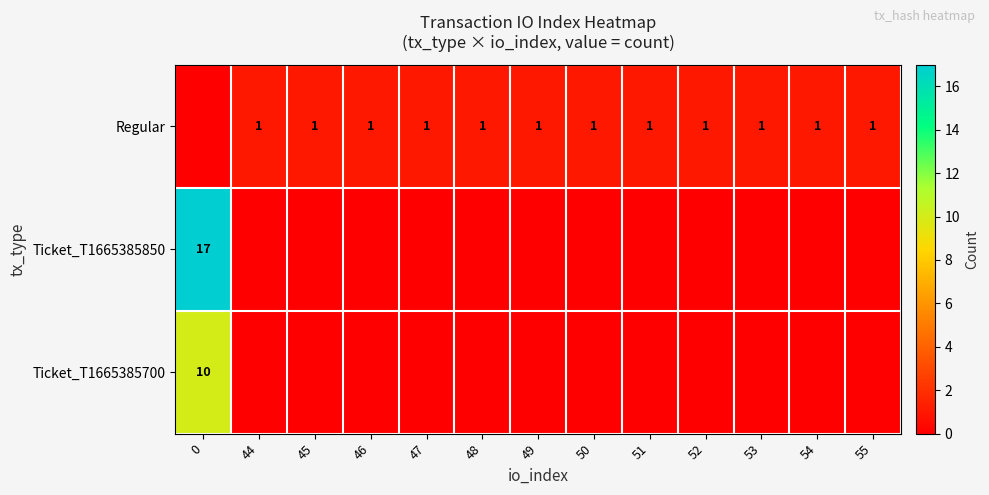

What is the difference between the highest and lowest values at 0?

17